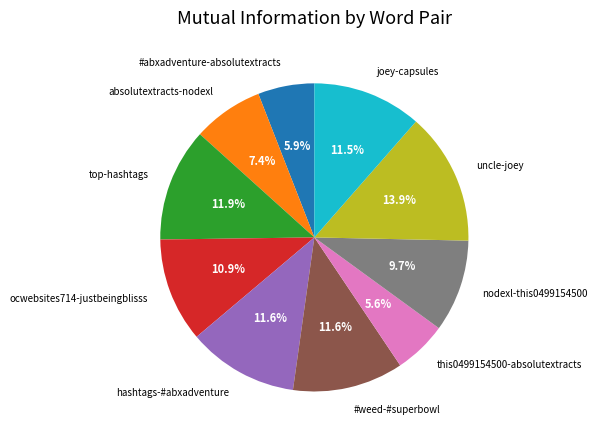

Does absolutextracts-nodexl account for over 50% of the chart?

No